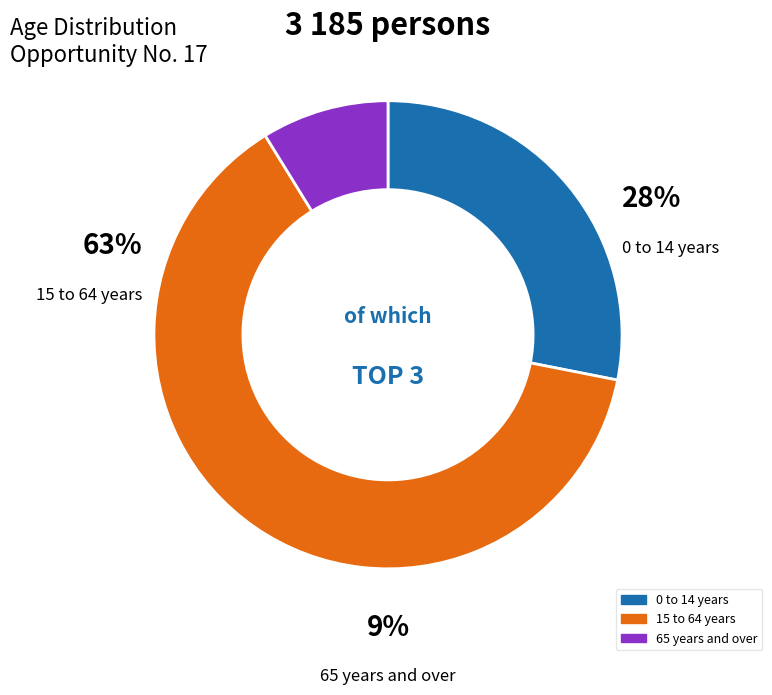

Which category has the smallest portion of the pie?

65 years and over